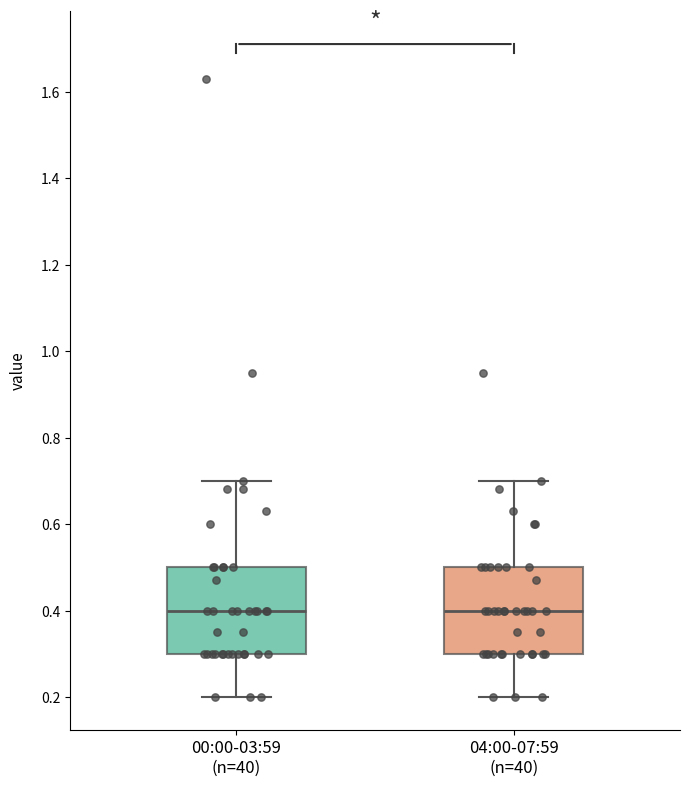

Where does the upper whisker of the box for 04:00-07:59 (n=40) end on the y-axis? The values are not printed on the chart, so give them approximately, as read against the axis.

0.7